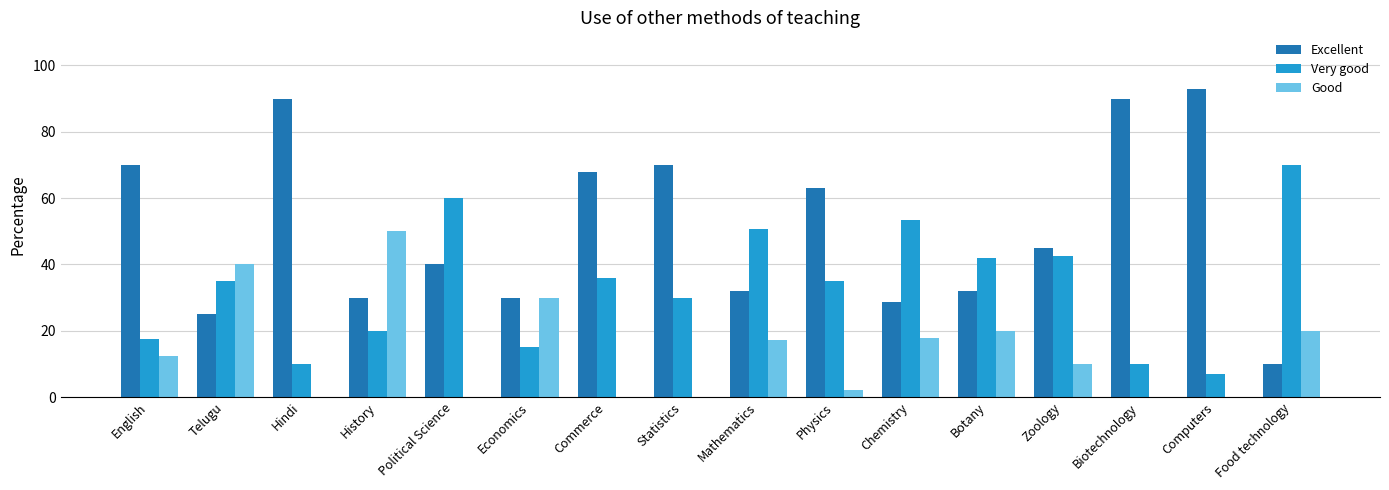

Which series has the largest range (max minus min)?

Excellent